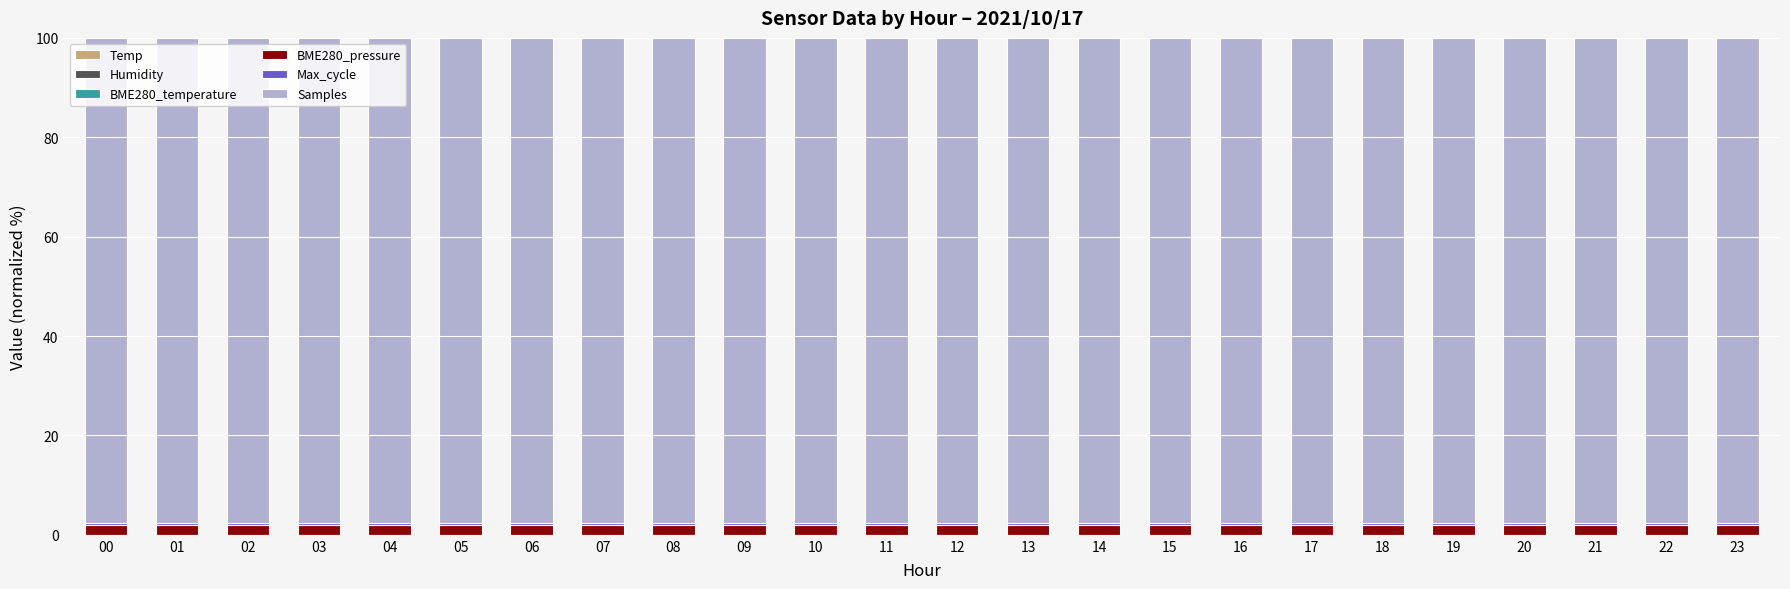

At which category is the sum across all series the highest?

05